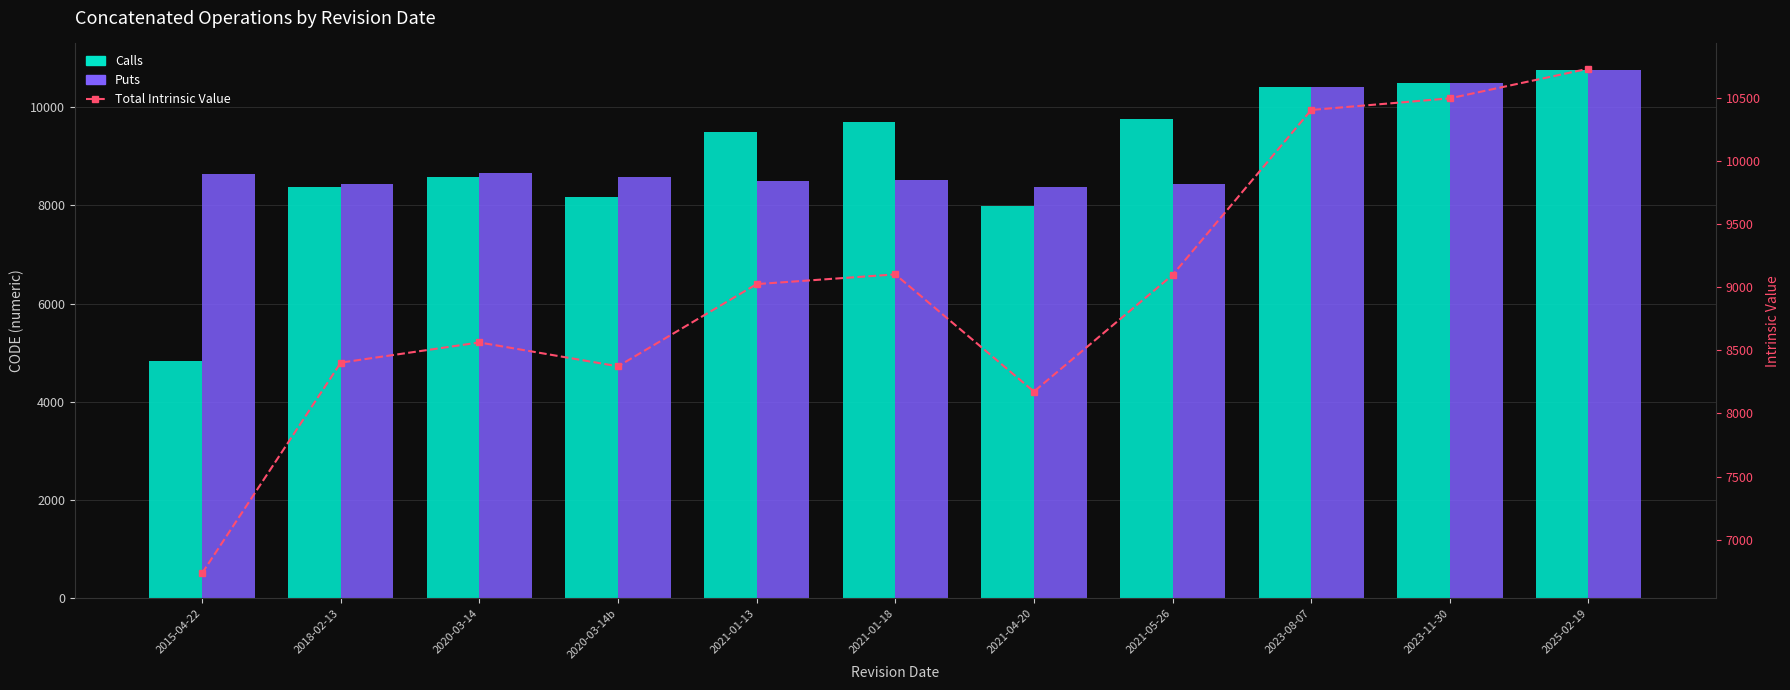

At how many categories does at least one series exceed 7400?

11